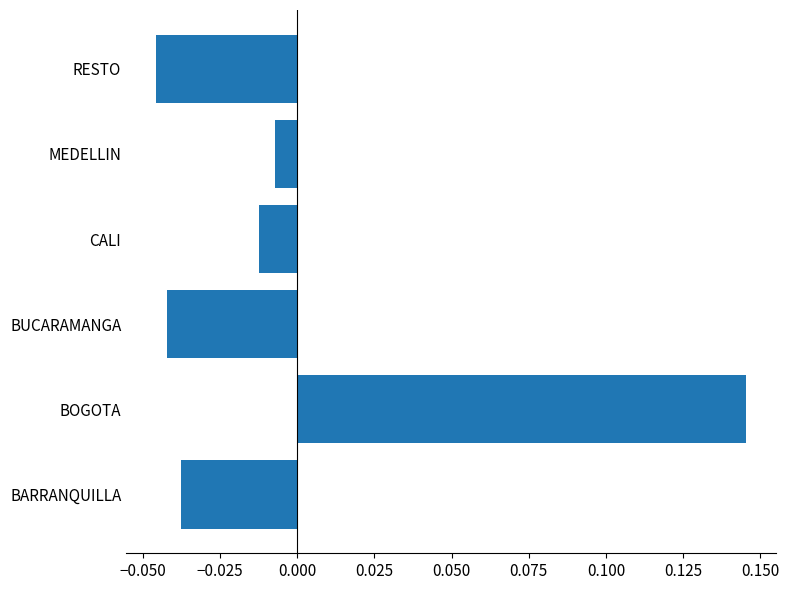

Does the chart contain stacked bars?

No